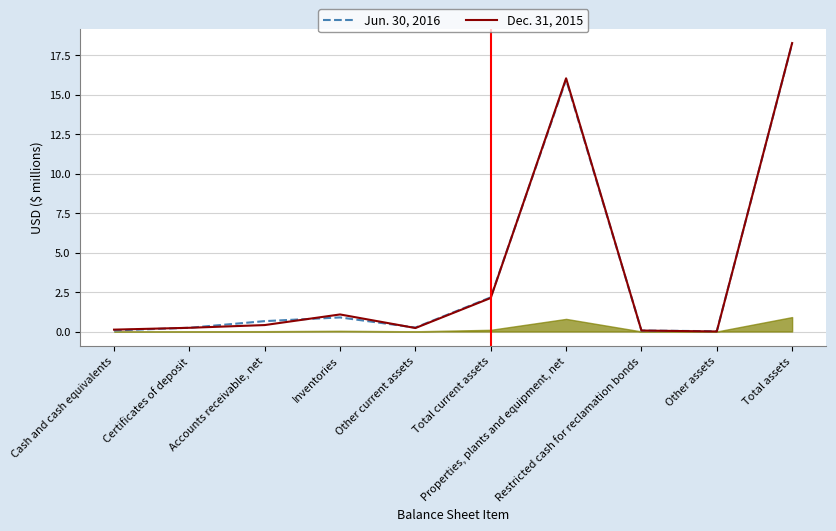

Is the value of Dec. 31, 2015 at Other assets greater than the value of Jun. 30, 2016 at Total current assets?

No